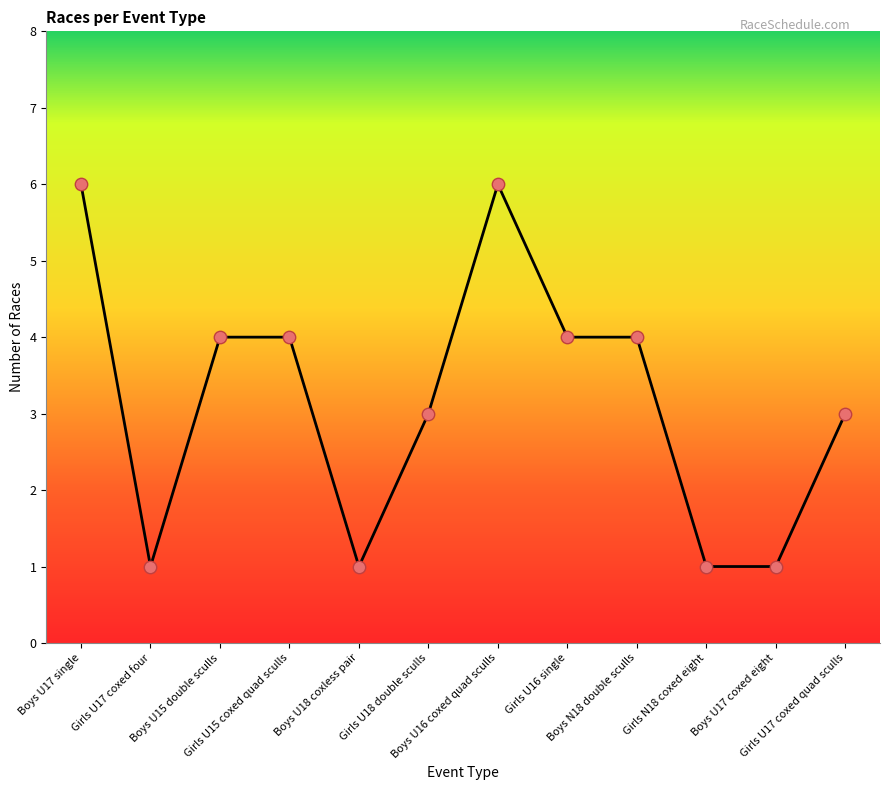

What is the change in value from Boys N18 double sculls to Girls N18 coxed eight?

-3